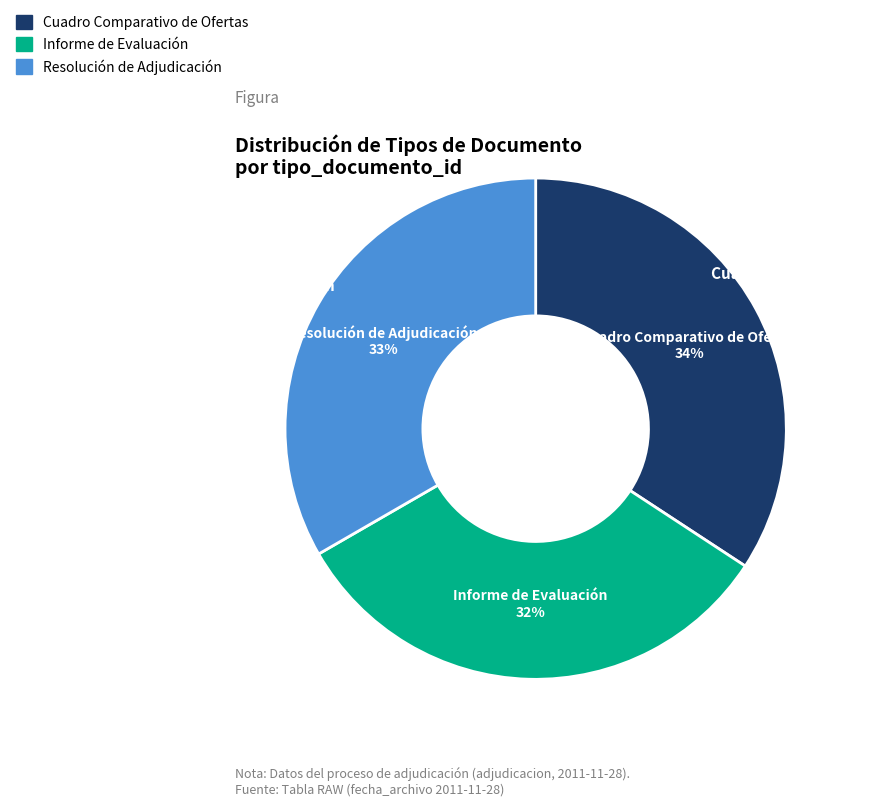

Which slice is the smallest?

Informe de Evaluación